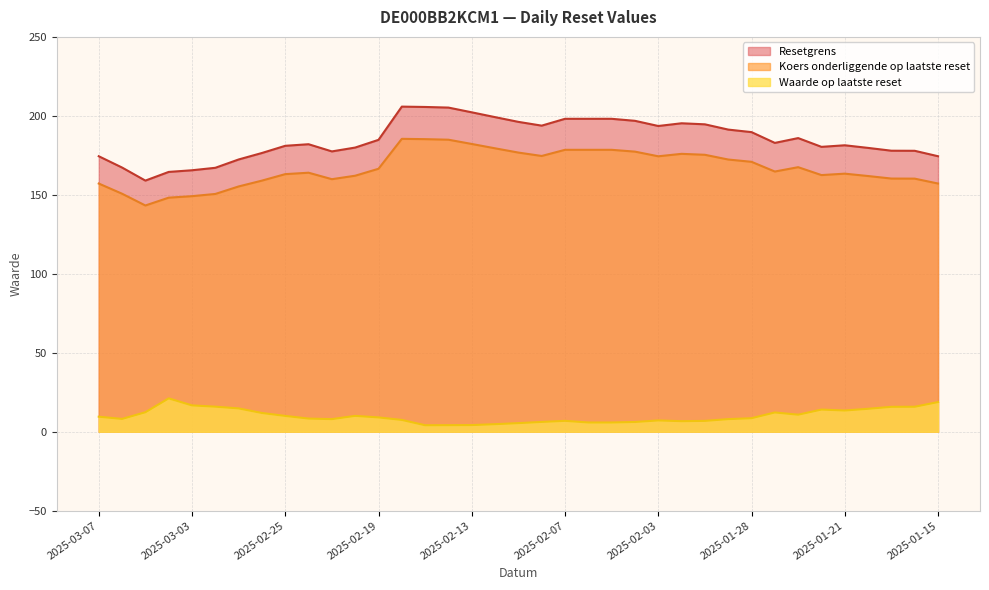

Count the number of data series in this chart.

3